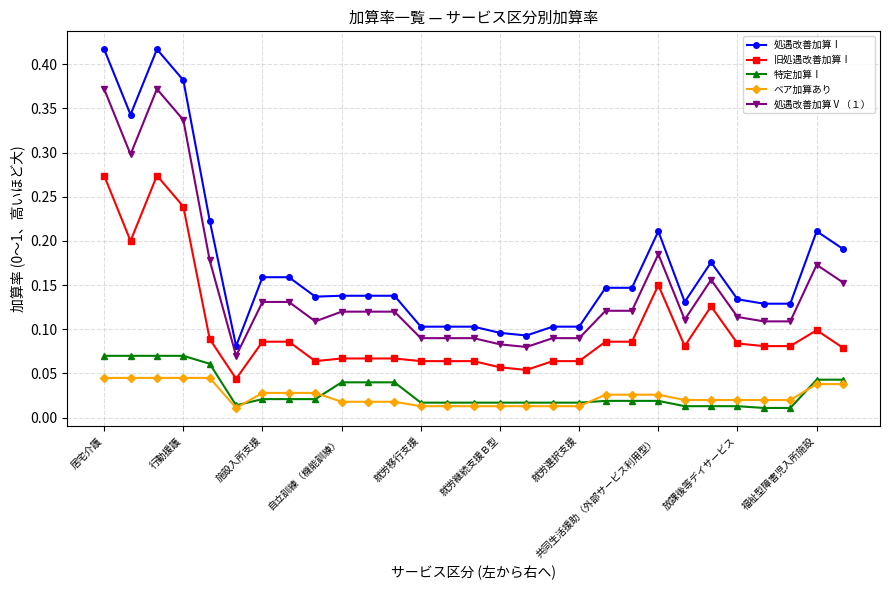

Which series has the widest spread of values?

処遇改善加算Ⅰ